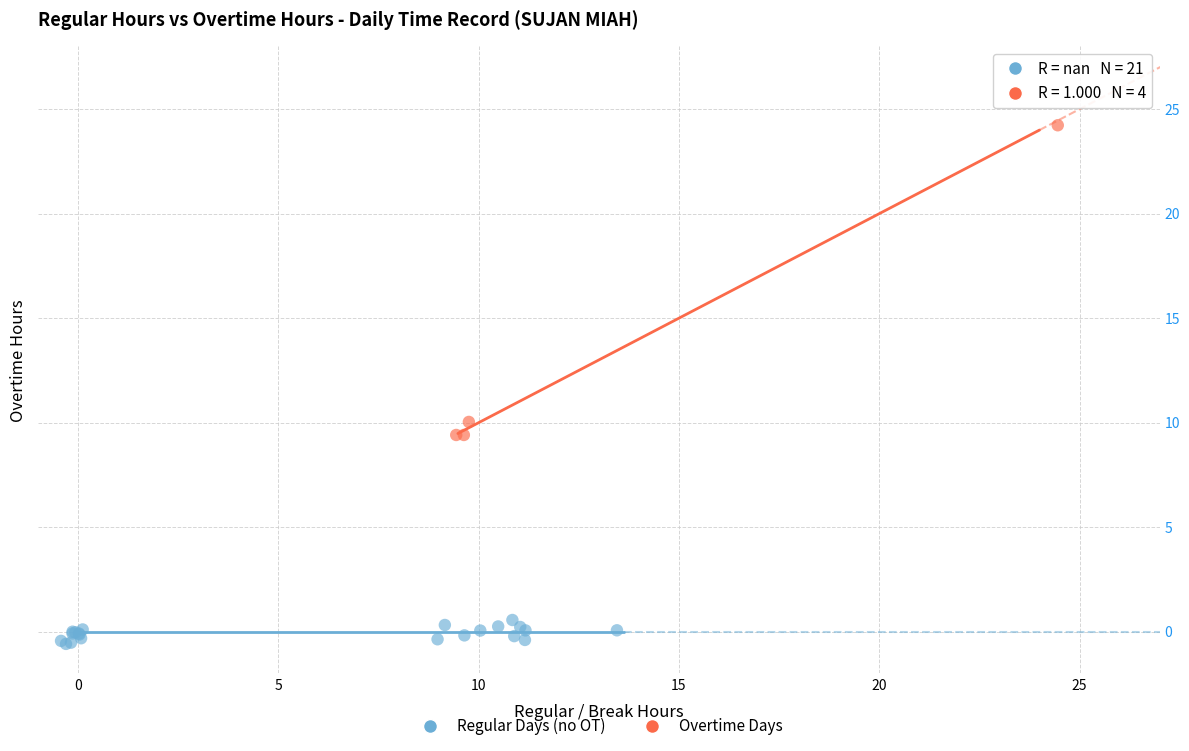

Which series has the widest spread of Y values?

Overtime Days